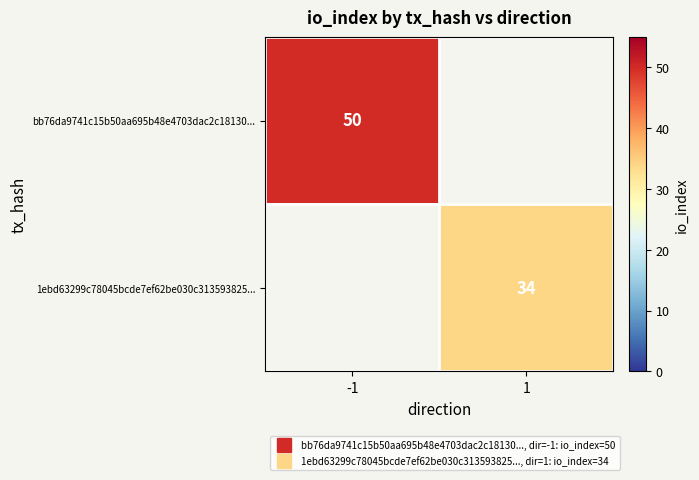

The 1ebd63299c78045bcde7ef62be030c313593825... series shows 56.9 at 1. True or false?

False